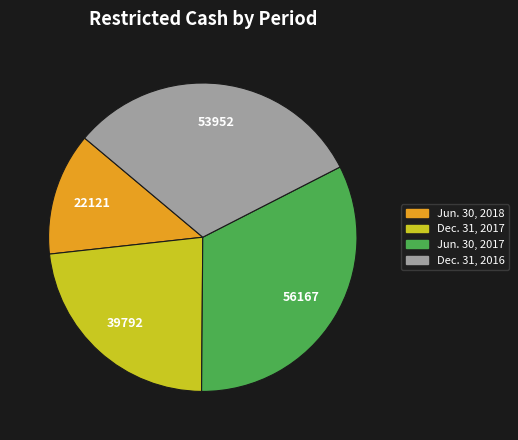

Which slice is the largest?

Jun. 30, 2017